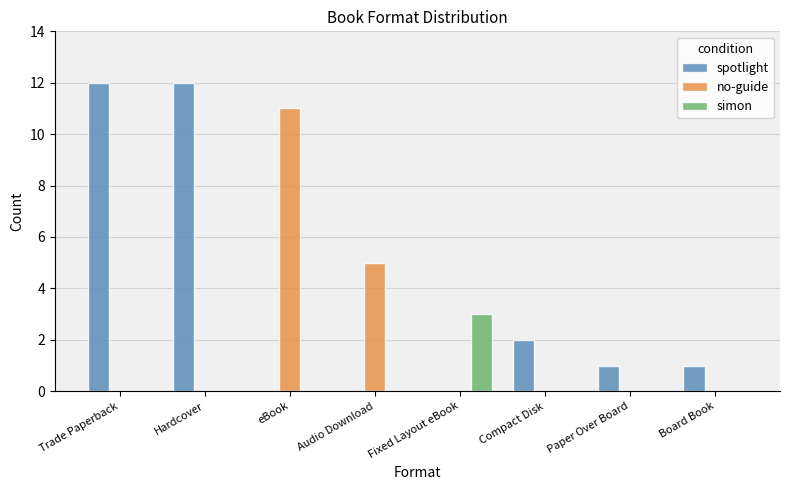

At which label is spotlight closest to 6?

Compact Disk